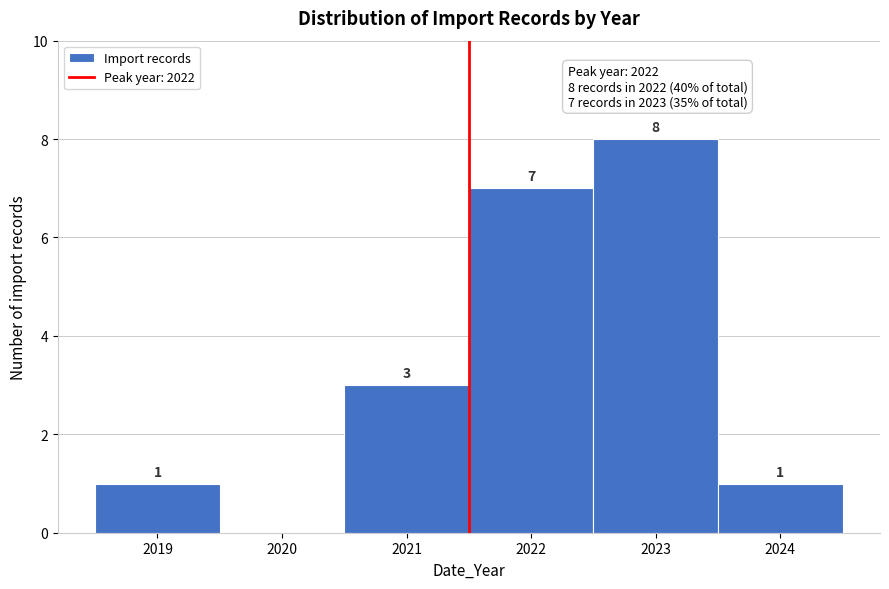

Reading left to right, list all the values displayed in this chart.

2019=1	2020=0	2021=3	2022=7	2023=8	2024=1